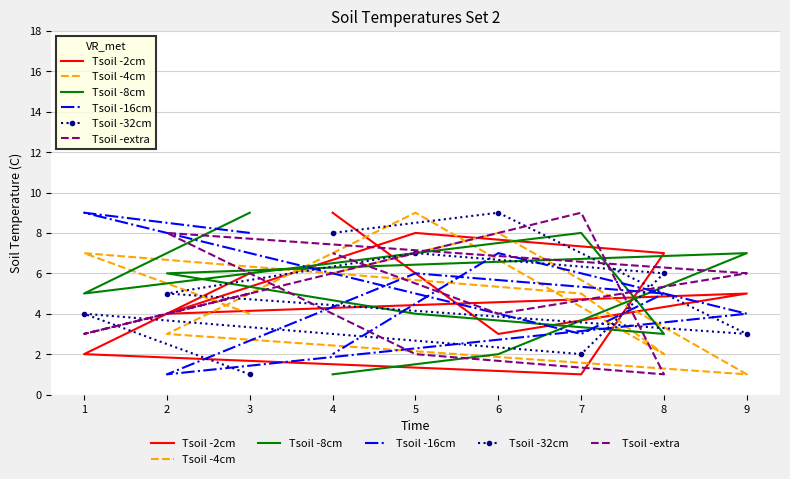

How many data points in Tsoil -2cm are above 5?

4